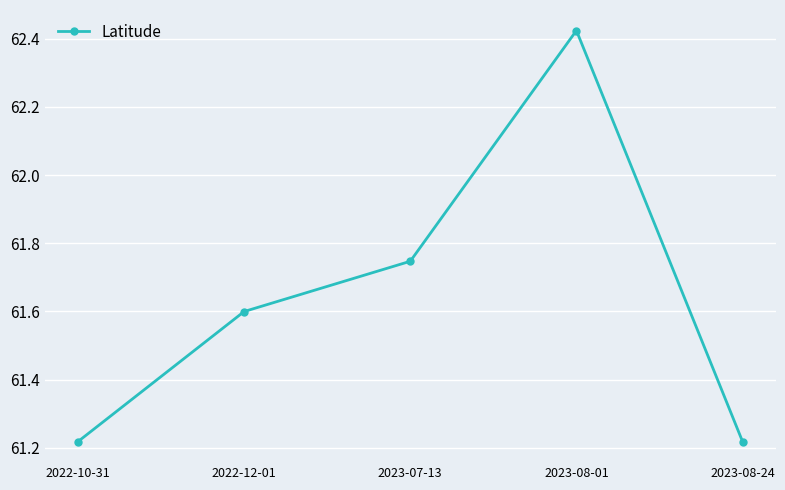

At which category does the chart reach its peak across all series?

2023-08-01